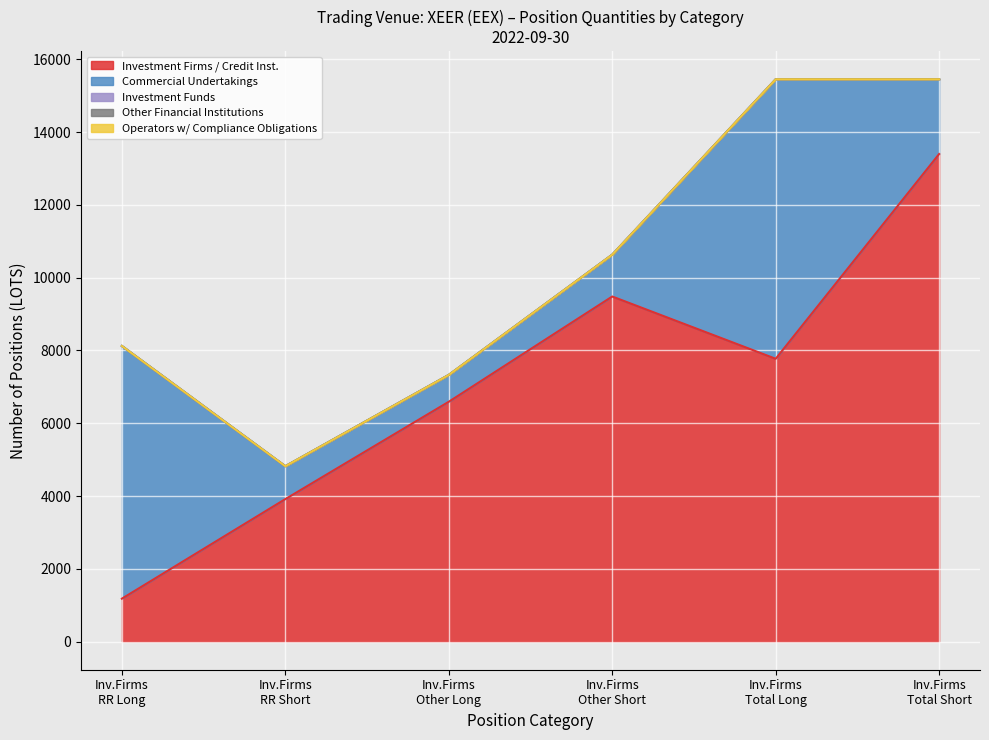

Rank the categories by Investment Funds value from lowest to highest.

Risk Reducing (Long), Risk Reducing (Short), Other (Long), Other (Short), Total (Long), Total (Short)